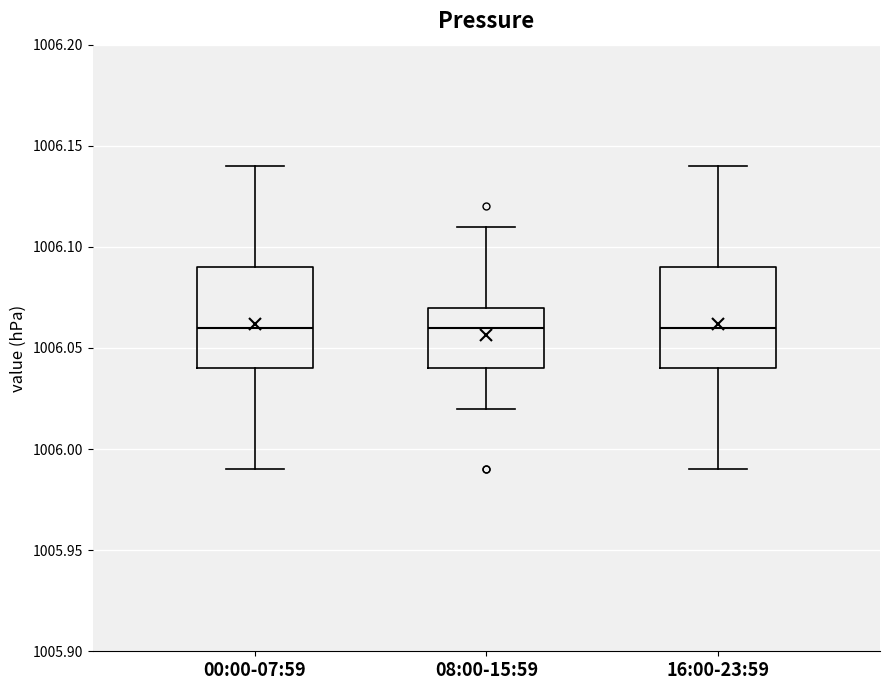

Reading left to right, transcribe this box plot: for each box, give where its median line is, the range the box spans, and where its two whiskers end, as read against the y-axis. The values are not printed on the chart, so give them approximately, as read against the axis.

00:00-07:59: median 1006.06, box 1006.04 to 1006.09, whiskers 1005.99 to 1006.14
08:00-15:59: median 1006.06, box 1006.04 to 1006.07, whiskers 1006.02 to 1006.11
16:00-23:59: median 1006.06, box 1006.04 to 1006.09, whiskers 1005.99 to 1006.14